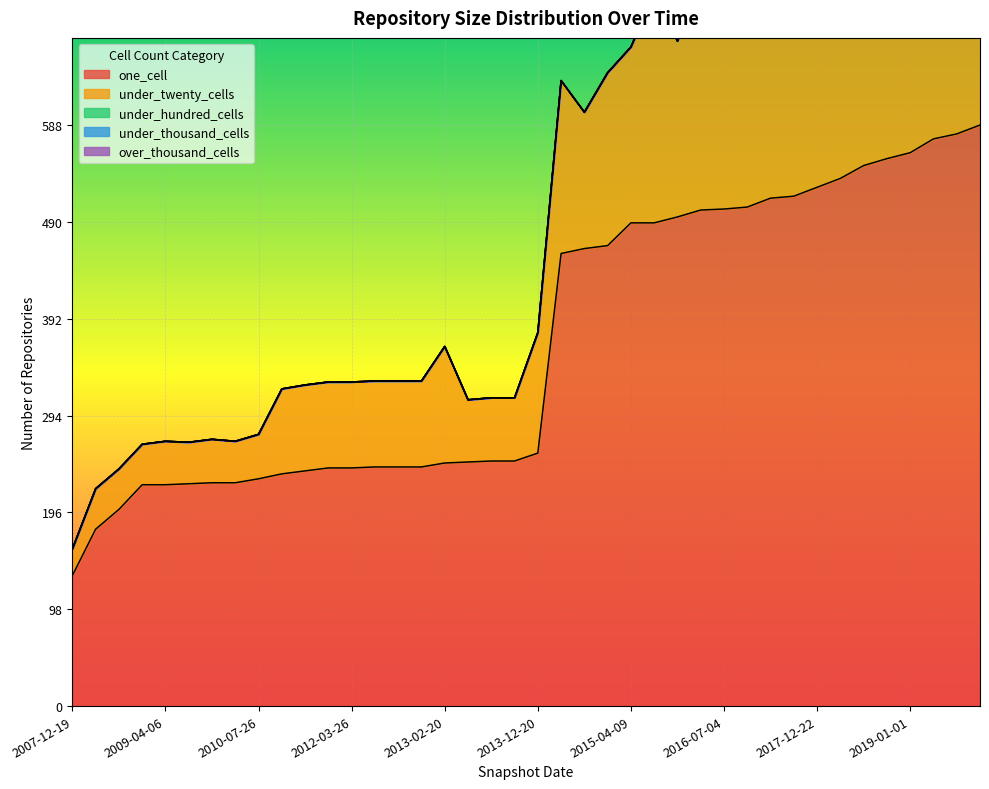

Which series has the widest spread of values?

one_cell